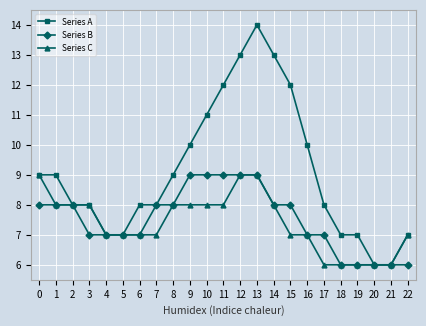

Which series has the largest total across all categories?

Series A